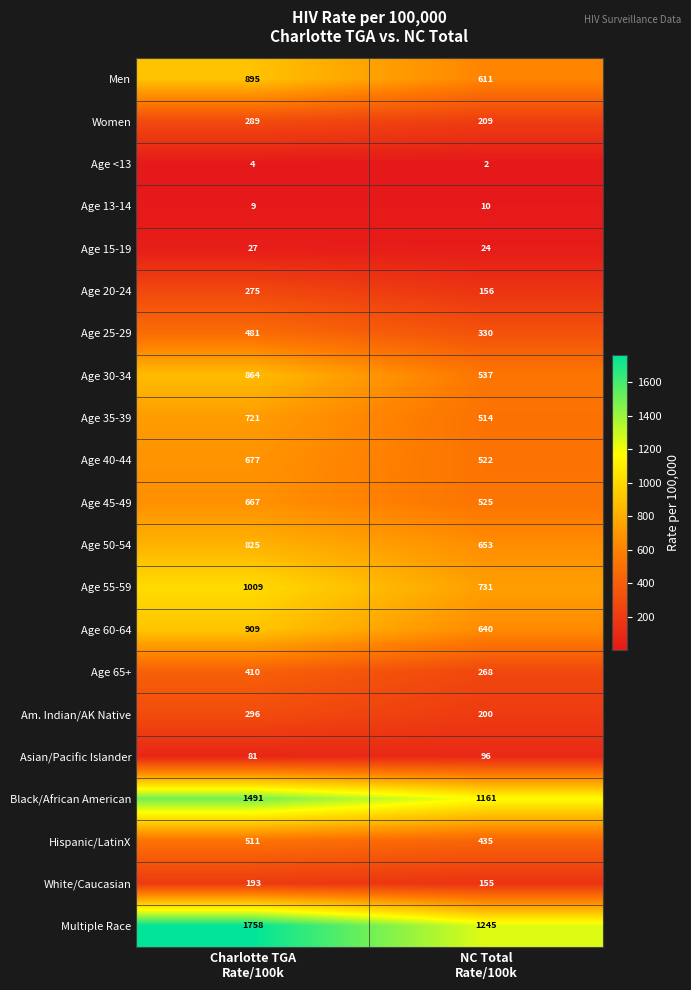

Which series has the widest spread of values?

Multiple Race